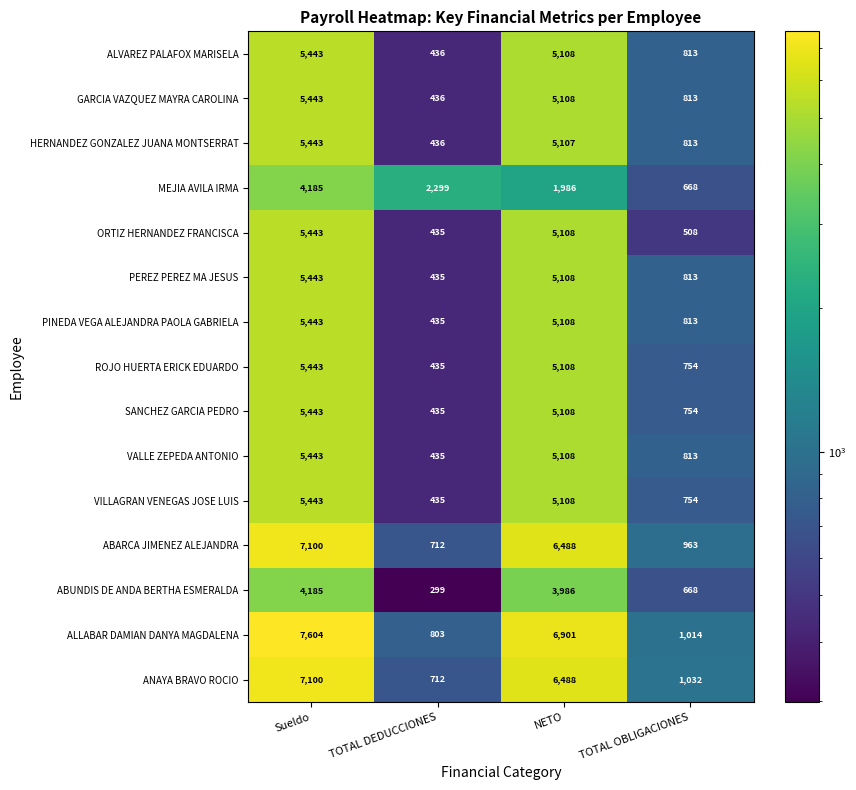

How many distinct data groups are displayed?

15